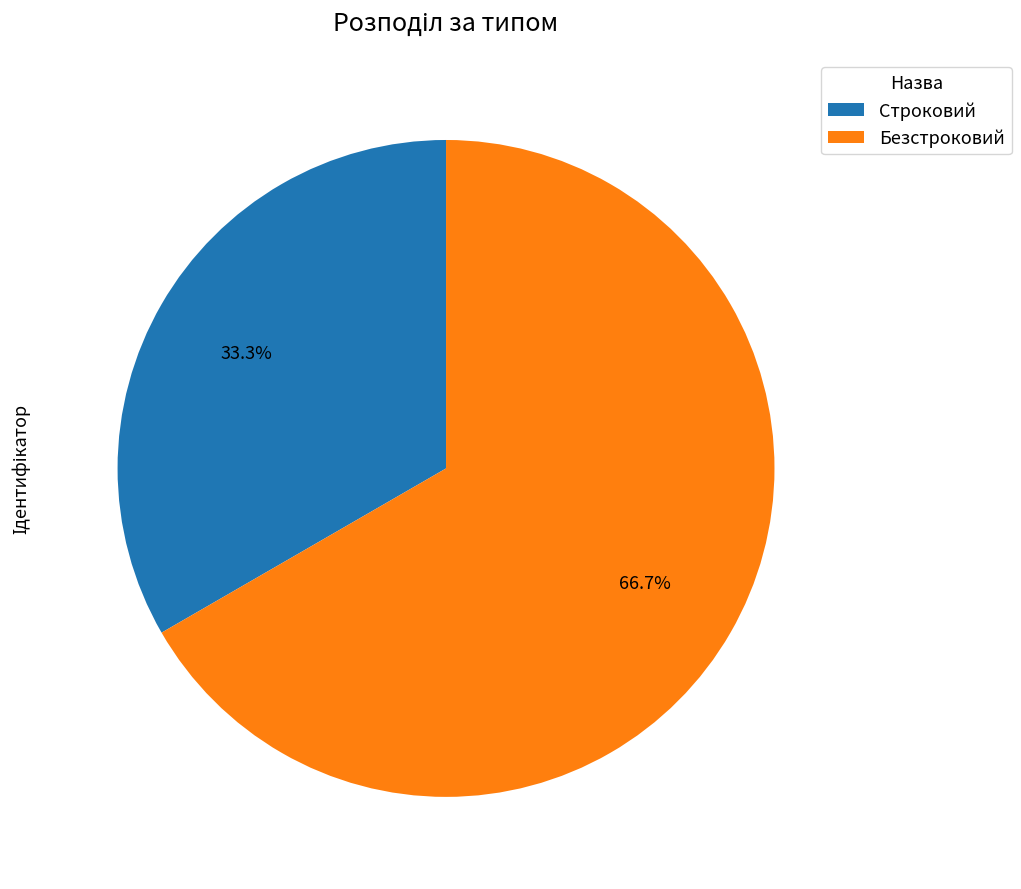

What is the majority slice?

Безстроковий